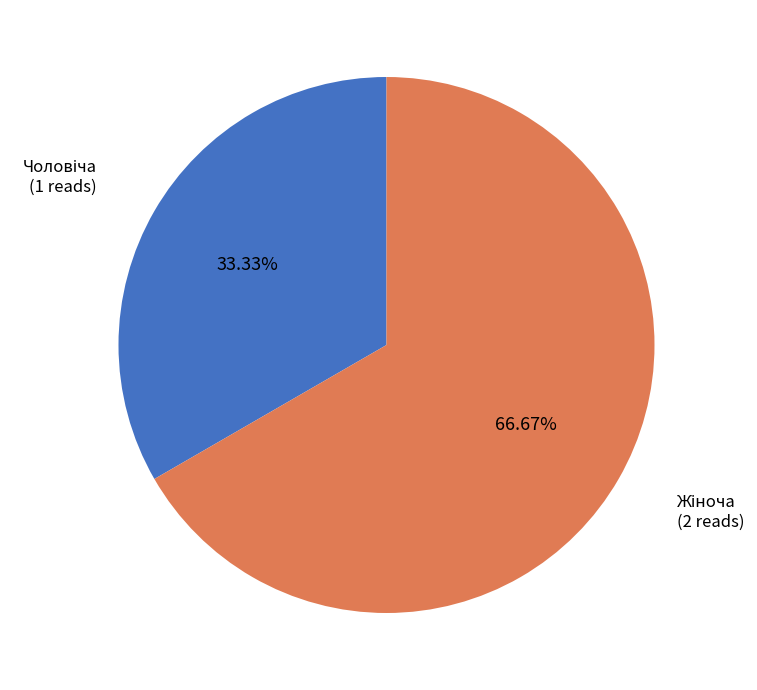

Is there any slice that represents more than half of the pie?

Yes